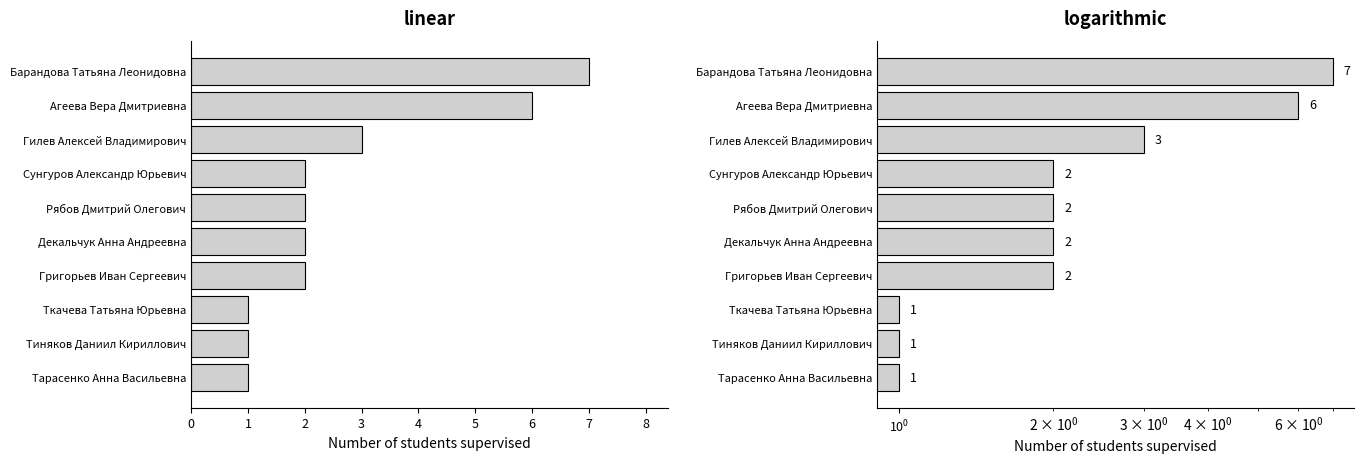

What is the minimum value shown in the chart?

1